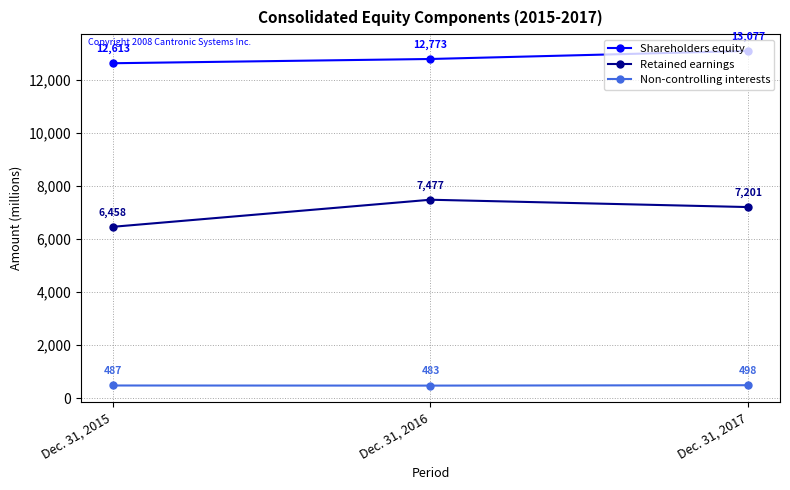

How many lines are shown in the chart?

3